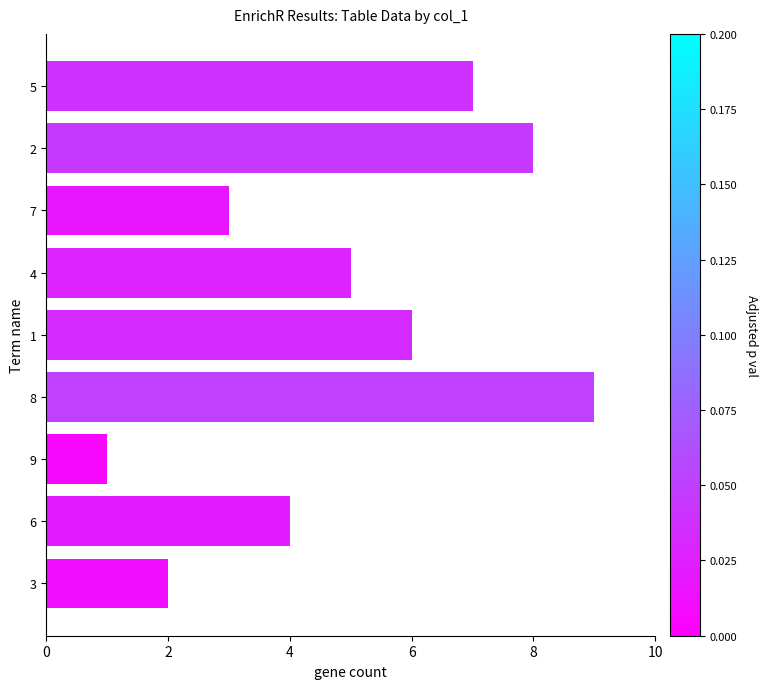

What is the ratio of the value at 4 to the value at 9?

5.0